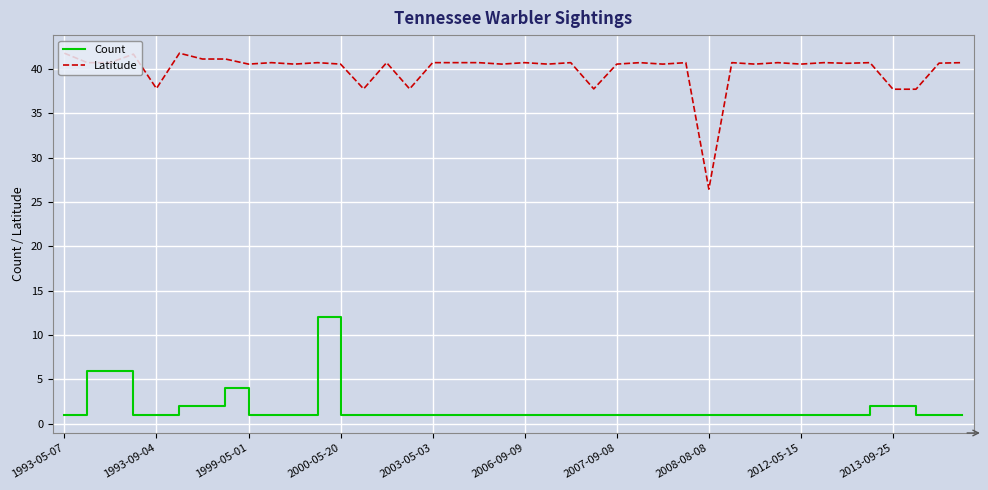

Which series has the widest spread of values?

Latitude